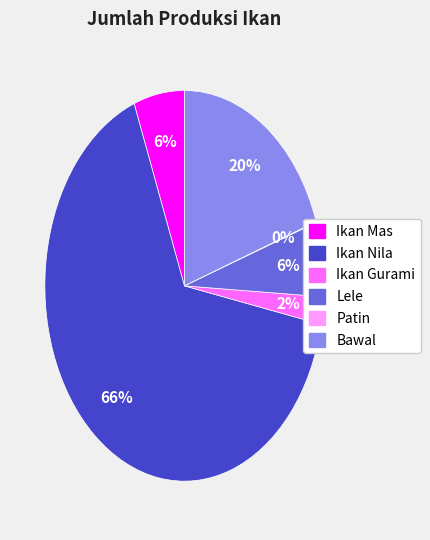

What percentage is the Bawal slice, to the nearest percent?

20%